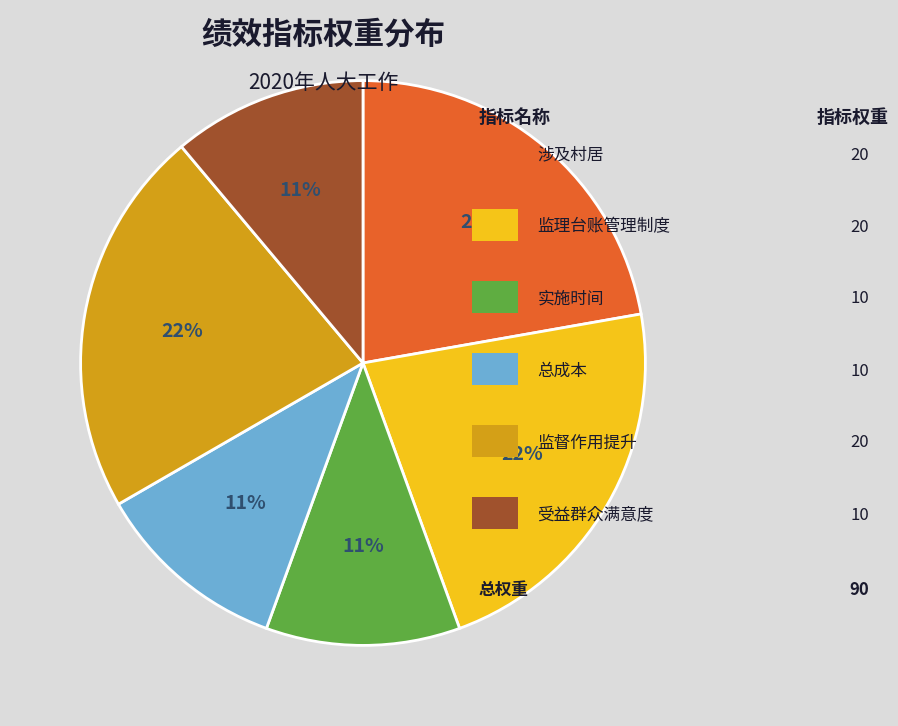

Does any single category account for the majority?

No